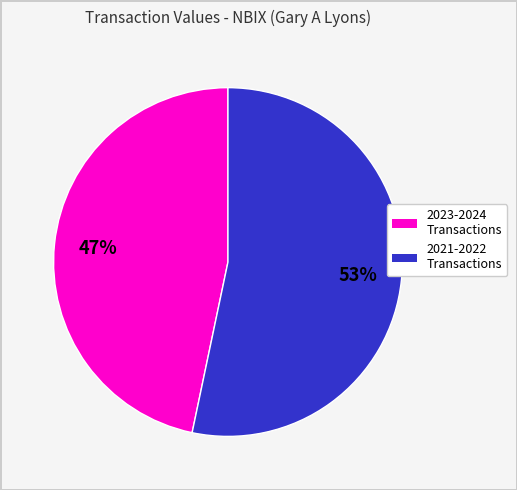

To the nearest percent, what is the average slice percentage?

50%